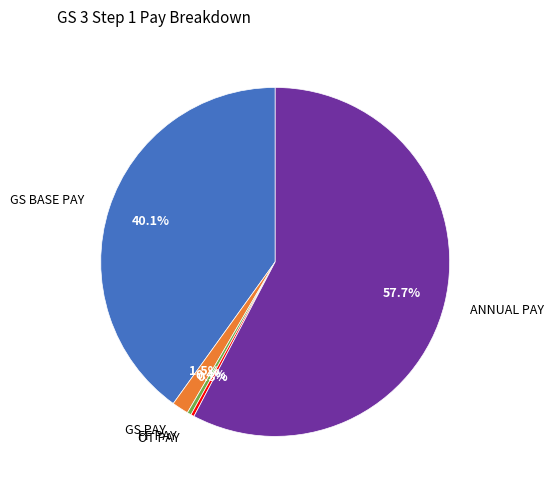

Does ANNUAL PAY account for over 50% of the chart?

Yes